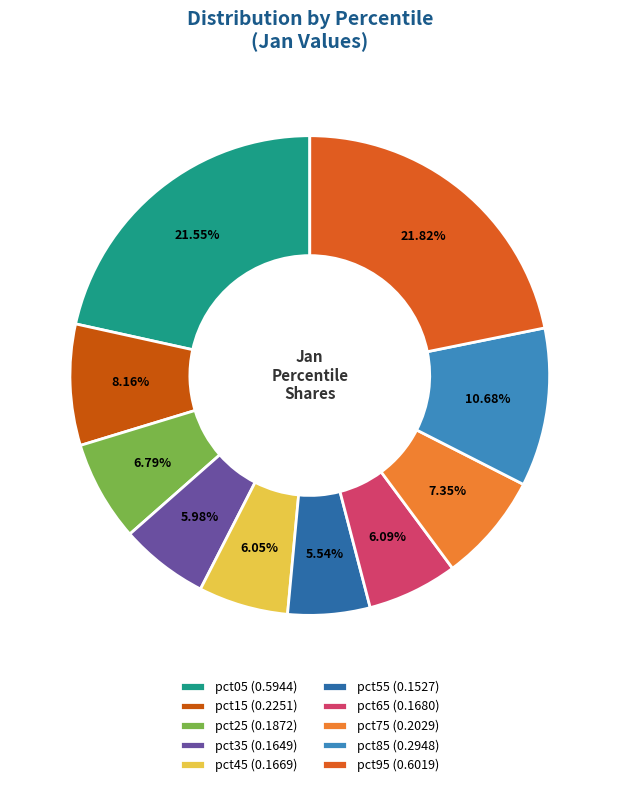

What percentage is NOT represented by pct65?

93.9%